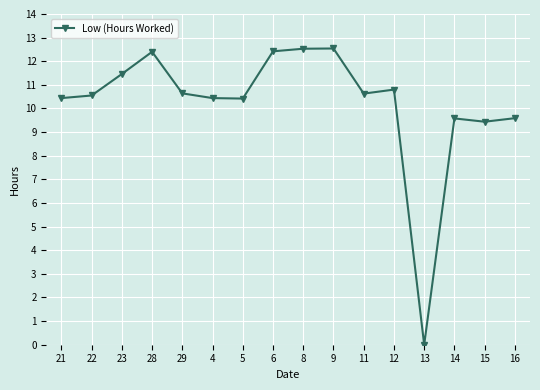

What is the average value?

10.2